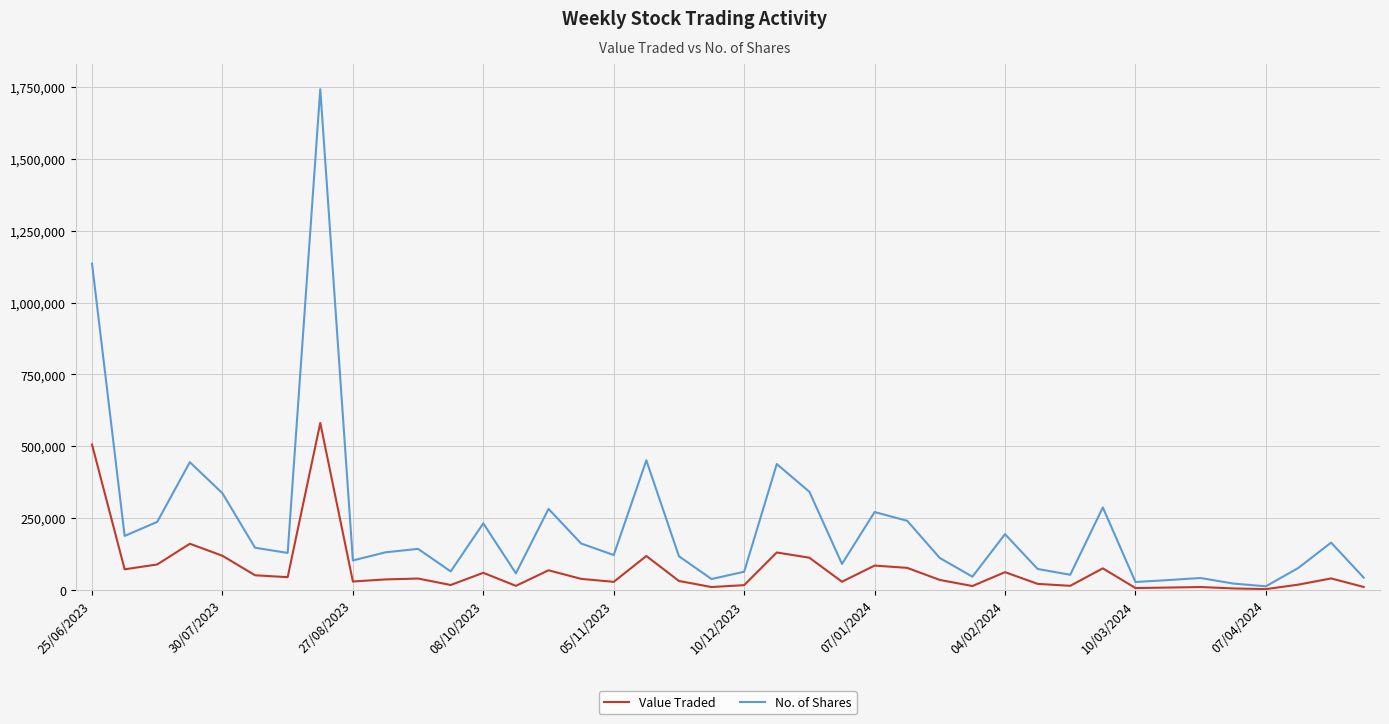

How many interior local peaks does the No. of Shares series have?

12